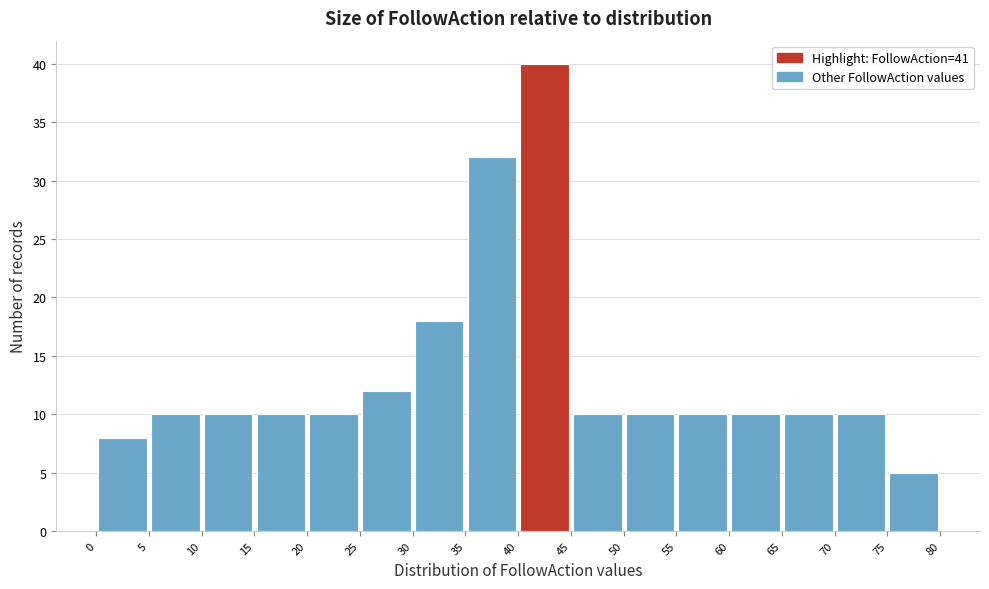

Which range on the x-axis has the tallest bar?

40 to 45